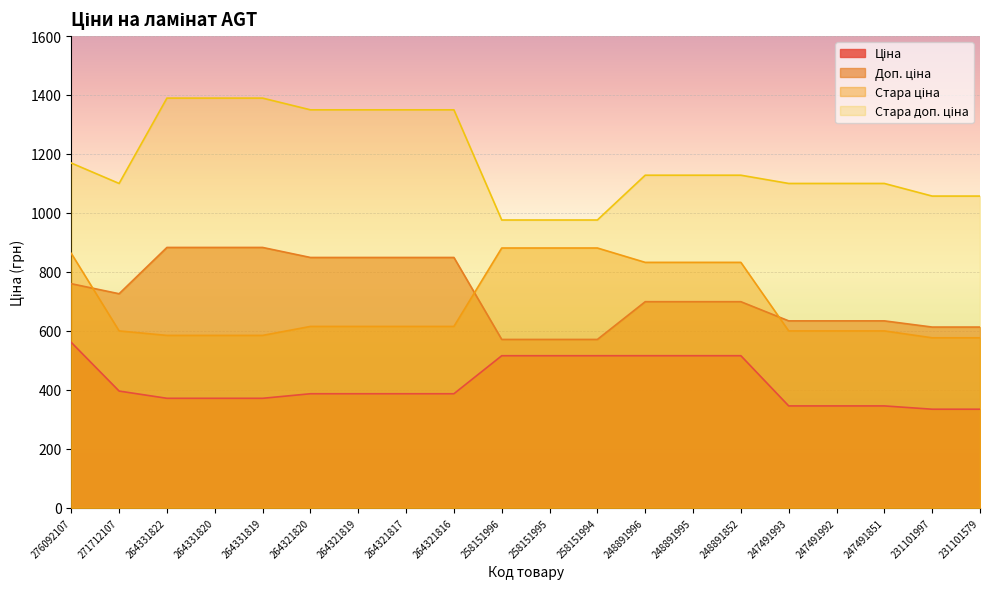

Which series has the widest spread of values?

Стара доп. ціна